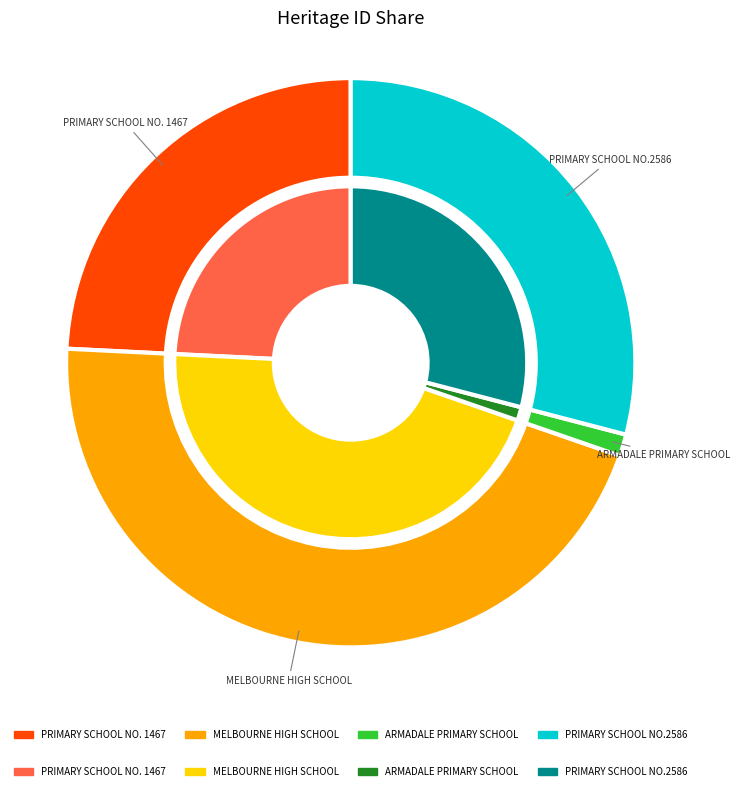

Count the number of slices in the pie.

4